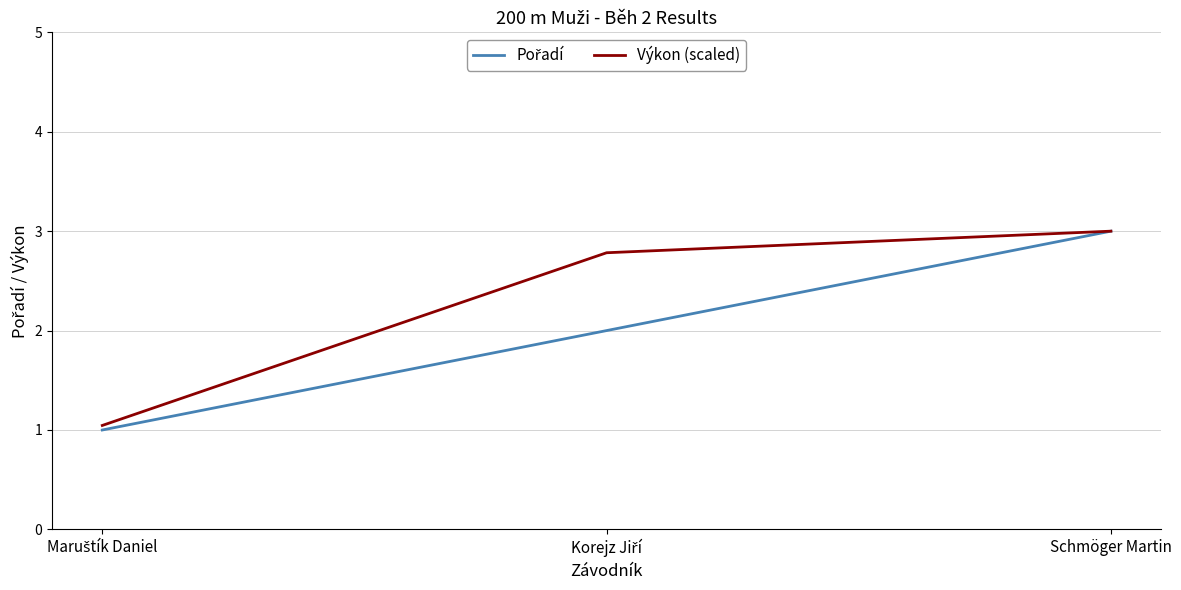

The value of Výkon (scaled) at Schmöger Martin is 3.0. True or false?

True